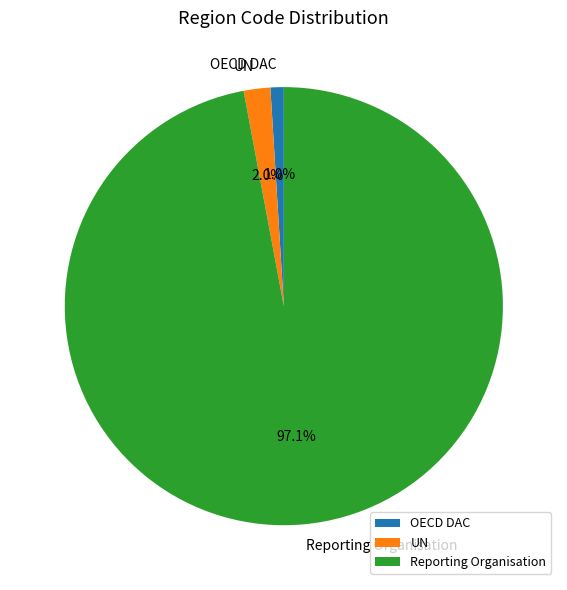

Approximately how many times larger is the value at OECD DAC compared to UN?

0.5